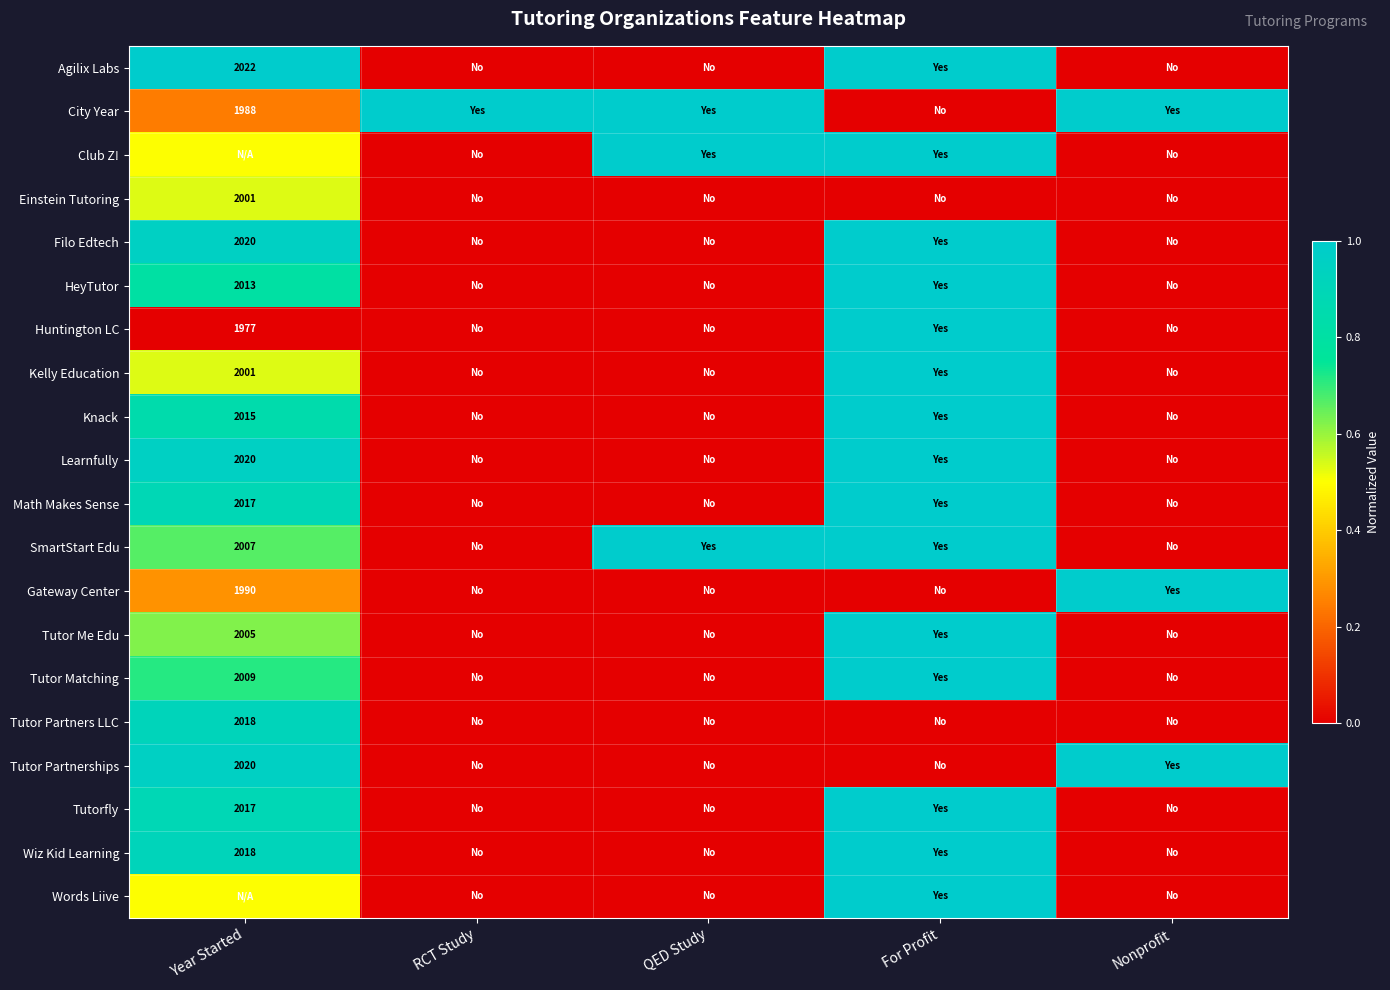

Which category has the highest value across all series?

Year Started